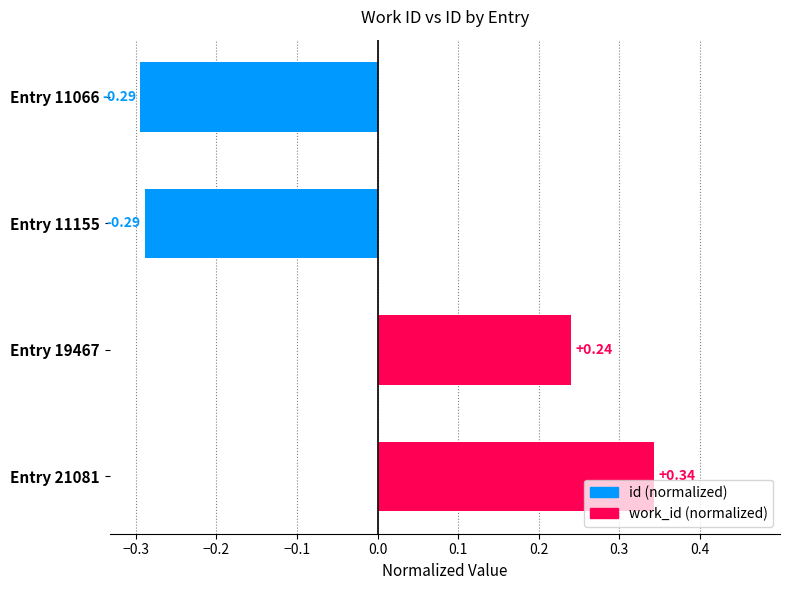

How many values are above zero?

2